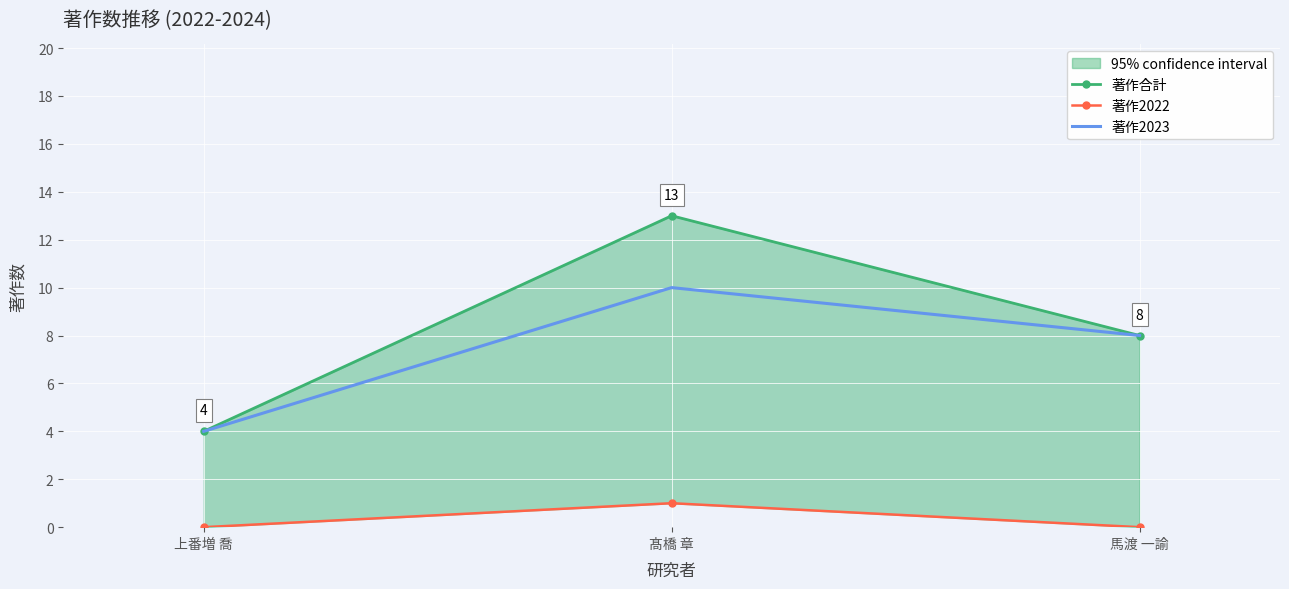

What are all the series names shown in the legend?

著作合計, 著作2022, 著作2023